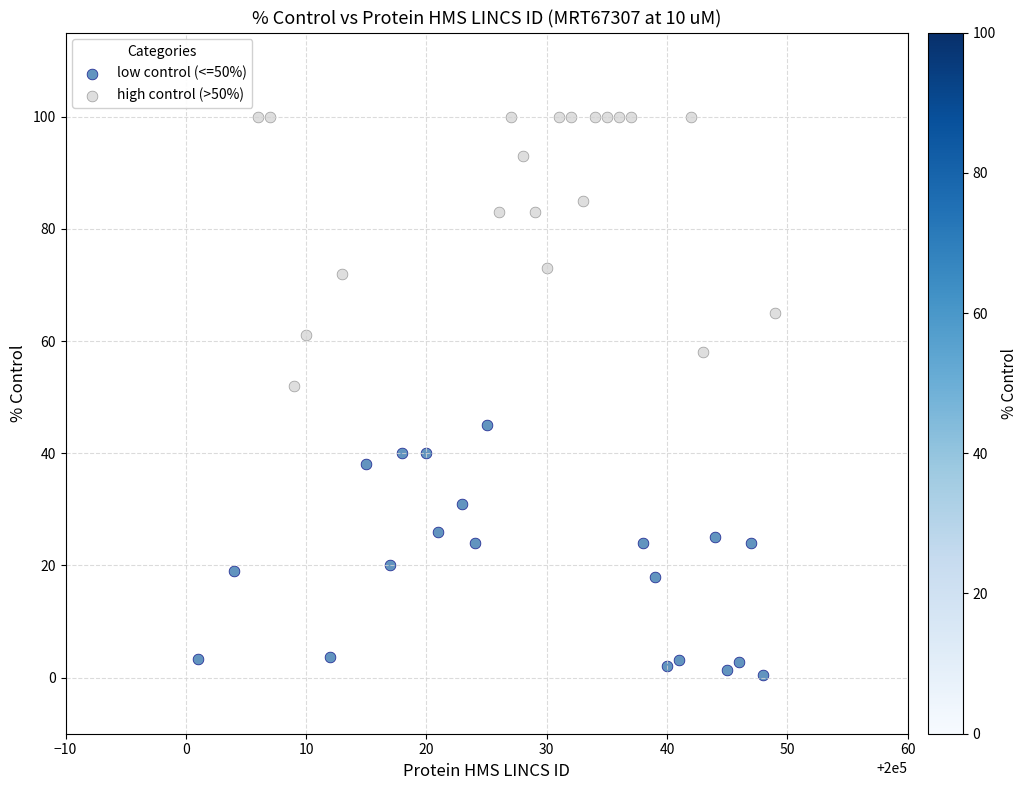

What are all the series names shown in the legend?

low control (<=50%), high control (>50%)